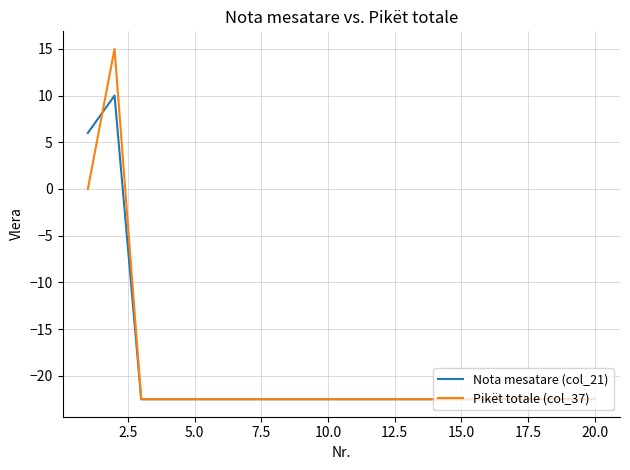

What is the maximum value shown in the chart?

15.0